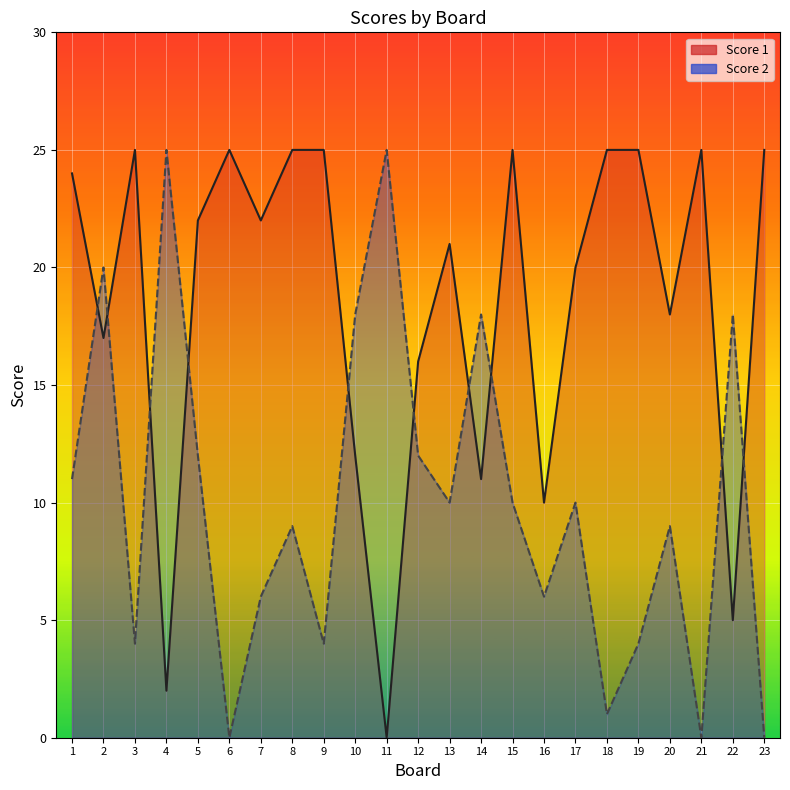

How many interior local peaks does the Score 1 series have?

5